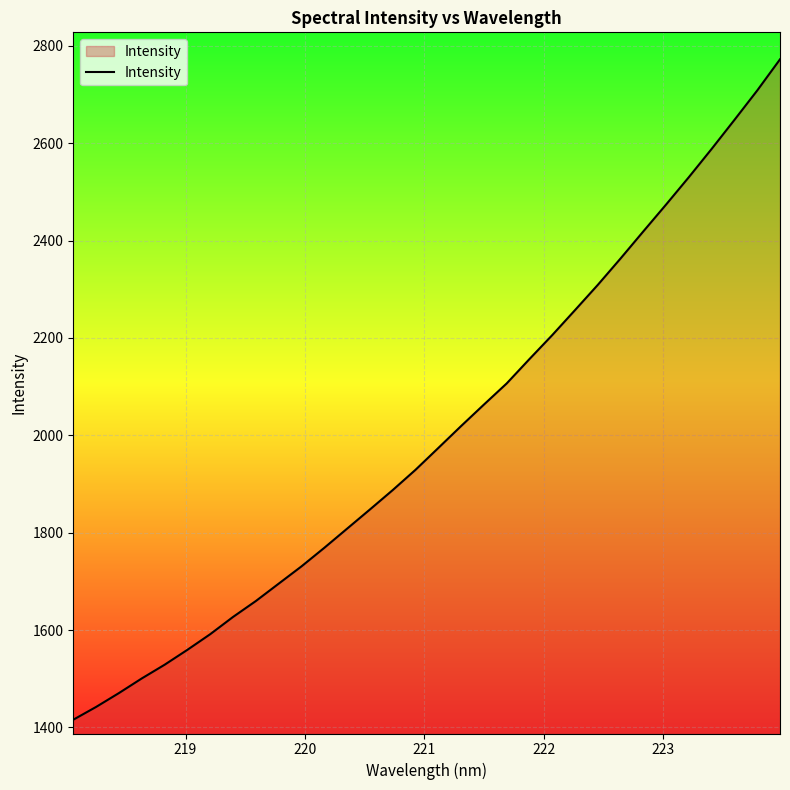

What is the difference between the maximum and minimum values?

1356.6